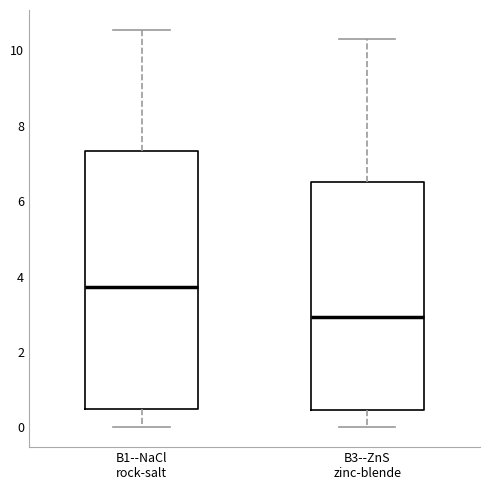

Reading left to right, read every box against the y-axis: the position of its median line, the range the box covers, and the ends of its whiskers. The values are not printed on the chart, so give them approximately, as read against the axis.

B1--NaCl rock-salt: median 3.8, box 0.4 to 7.4, whiskers 0.0 to 10.6
B3--ZnS zinc-blende: median 3.0, box 0.4 to 6.6, whiskers 0.0 to 10.4